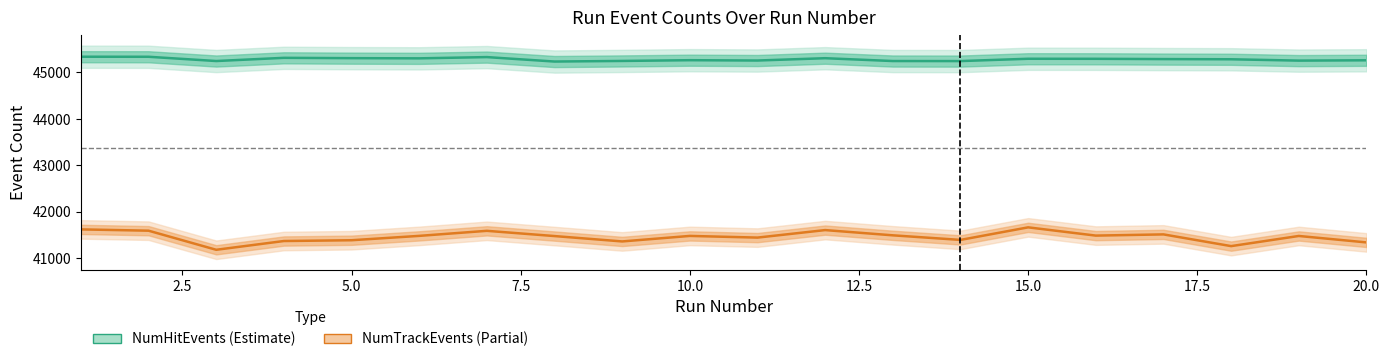

Reading left to right, what are all the values shown in this chart?

NumHitEvents: 1=45340	2=45339	3=45247	4=45316	5=45309	6=45305	7=45332	8=45236	9=45249	10=45265	11=45258	12=45308	13=45247	14=45246	15=45296	16=45295	17=45289	18=45285	19=45256	20=45263
NumTrackEvents: 1=41614	2=41586	3=41174	4=41363	5=41380	6=41474	7=41583	8=41470	9=41354	10=41473	11=41437	12=41599	13=41486	14=41387	15=41658	16=41480	17=41506	18=41253	19=41472	20=41333